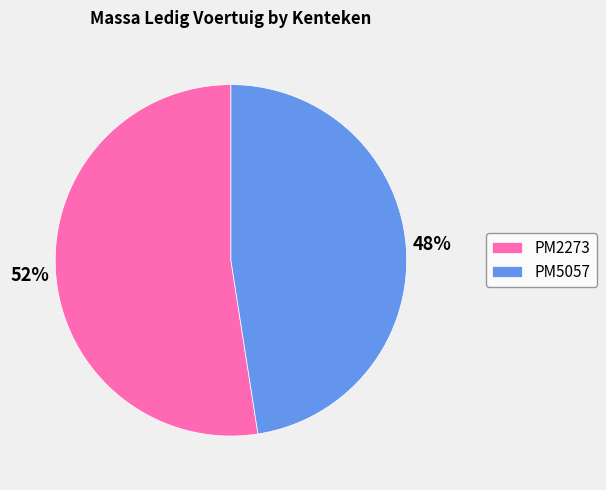

Which category has the biggest portion of the pie?

PM2273